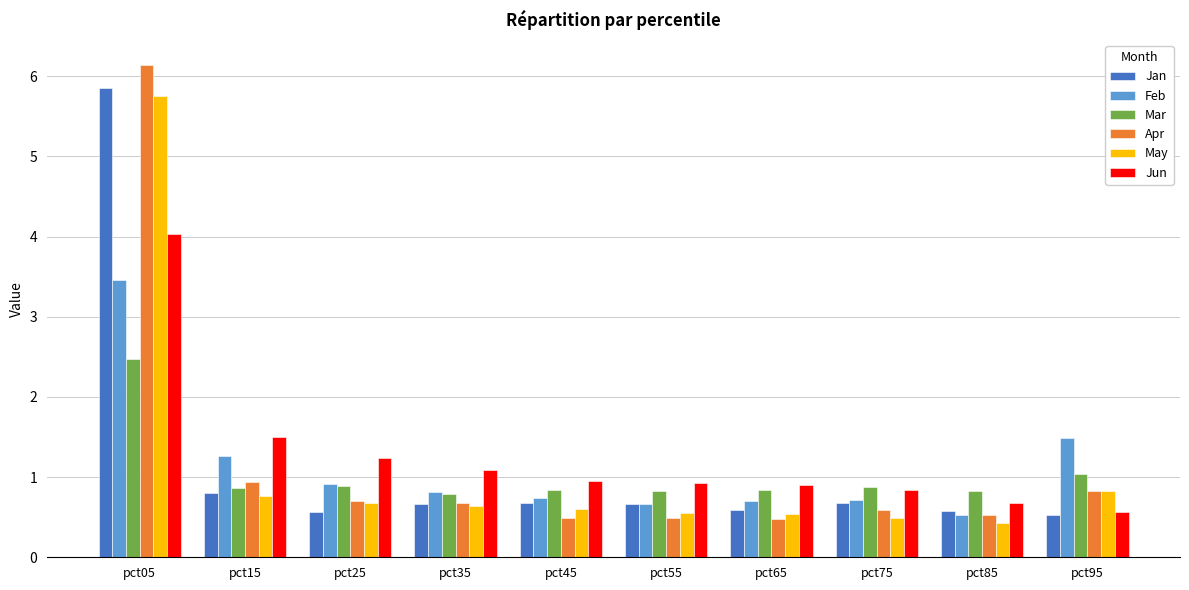

How many distinct data groups are displayed?

6